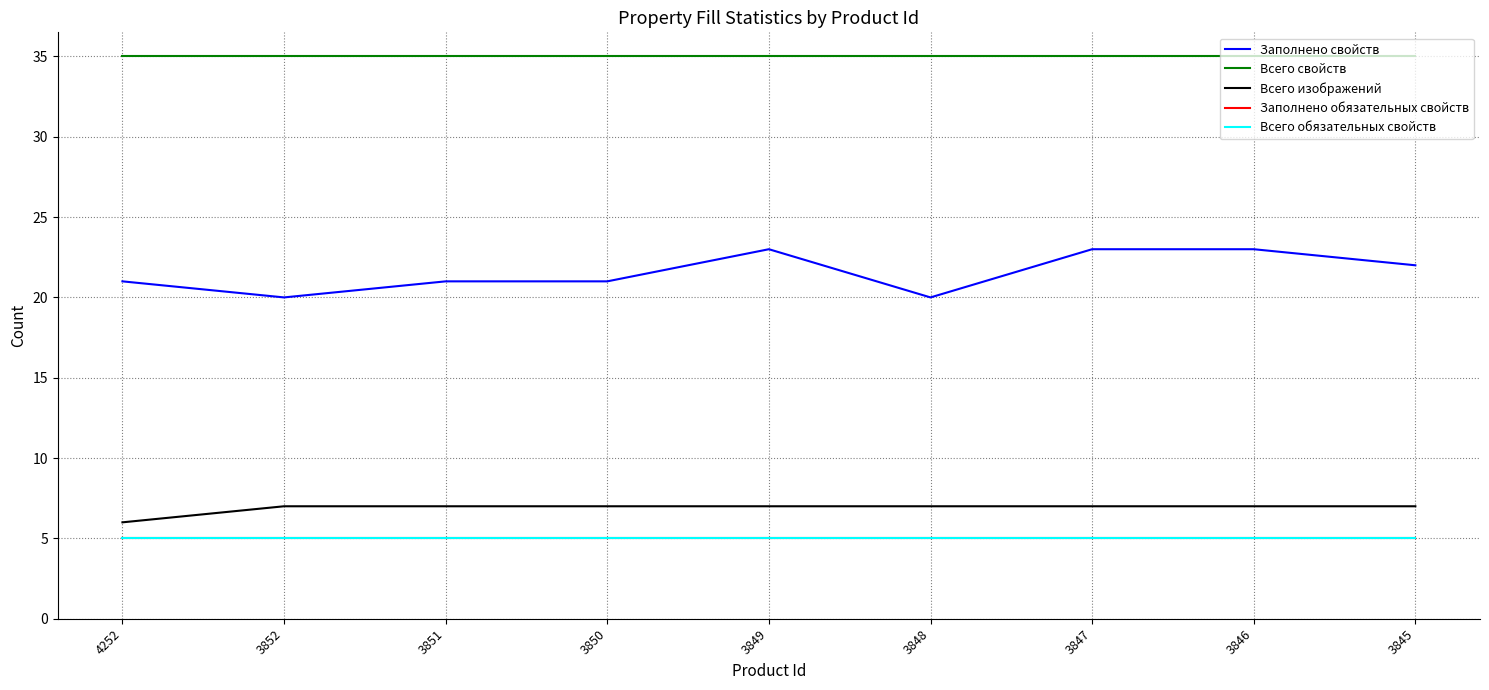

Does the chart have visible grid lines?

Yes